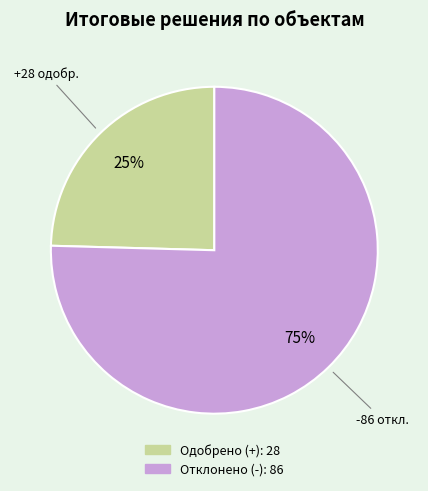

Is there a majority slice in this chart?

Yes